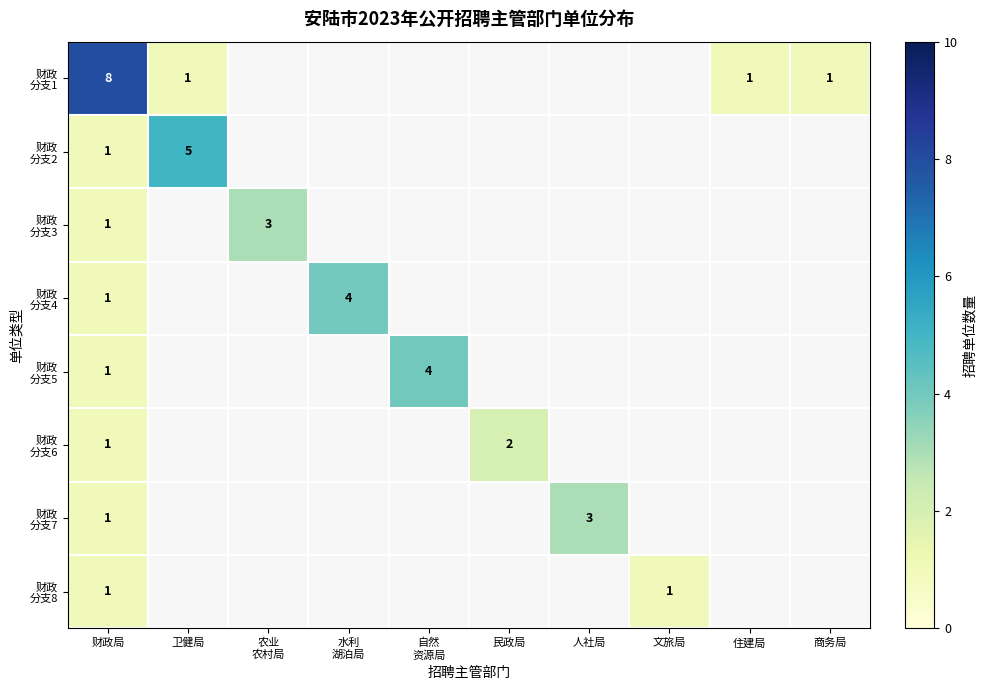

How many values in 财政 分支2 are above zero?

2